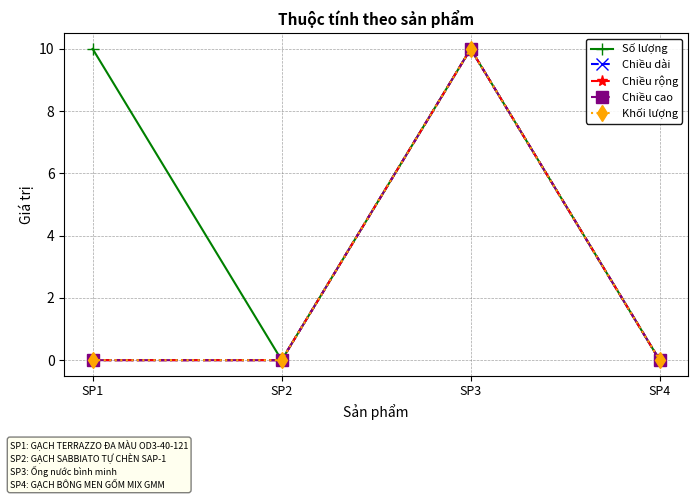

What is the difference between the maximum and second lowest values in the Khối lượng series?

10